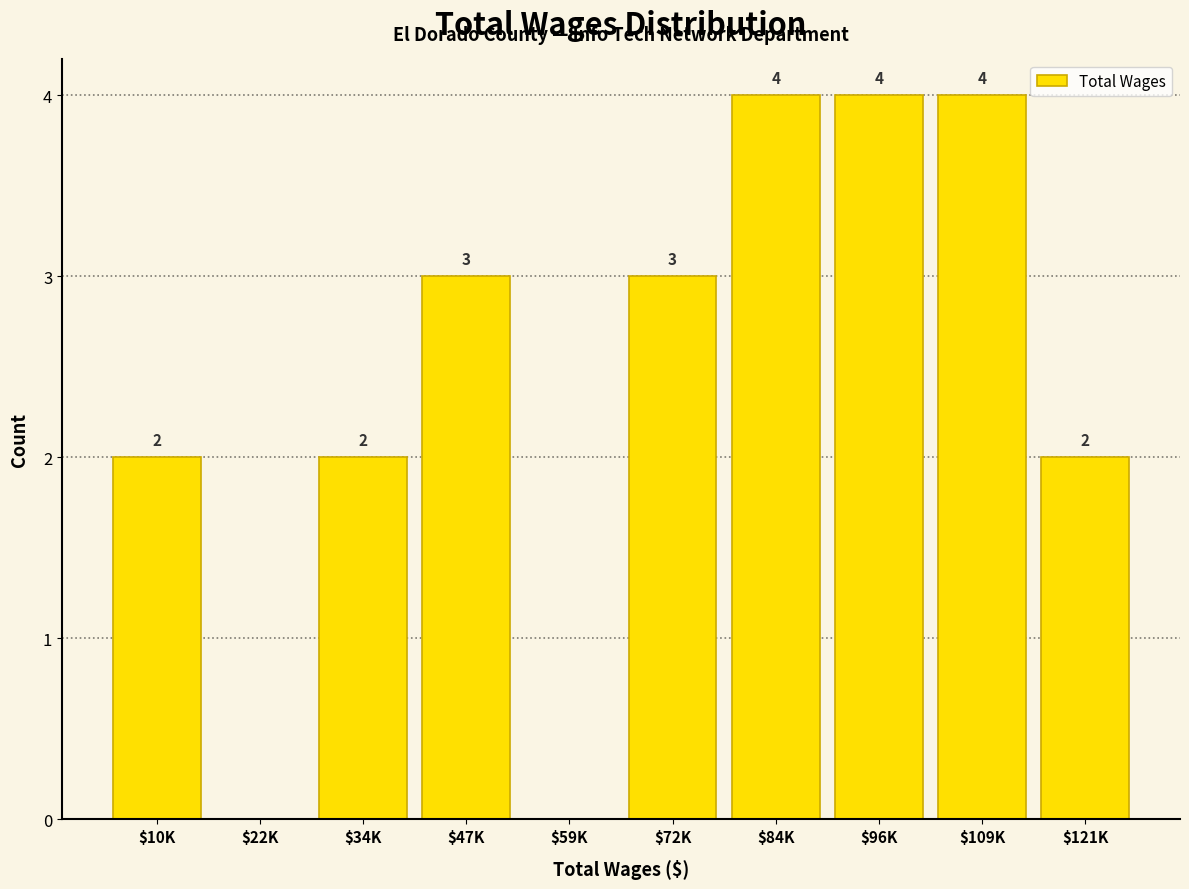

What is the greatest value displayed?

4